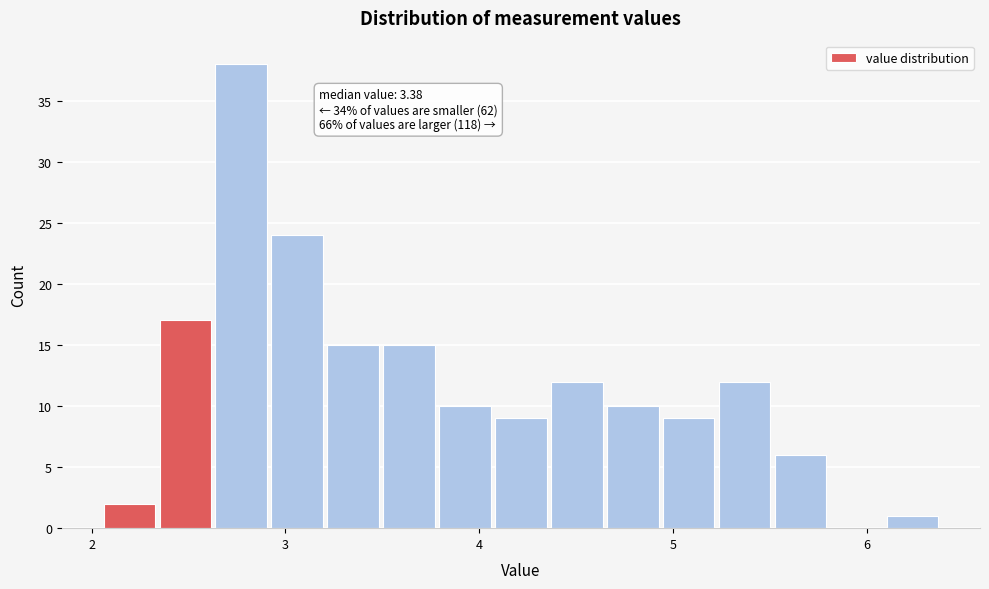

Around what value on the x-axis is the tallest bar? Give the approximate position of its centre, as read against the axis.

2.8